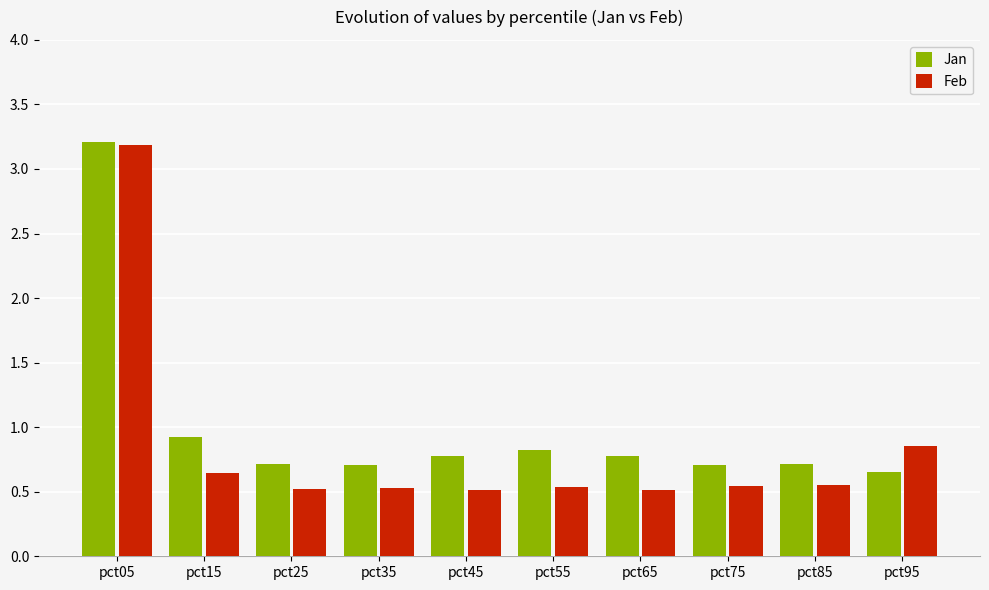

List the series in order of their overall mean, lowest first.

Feb, Jan